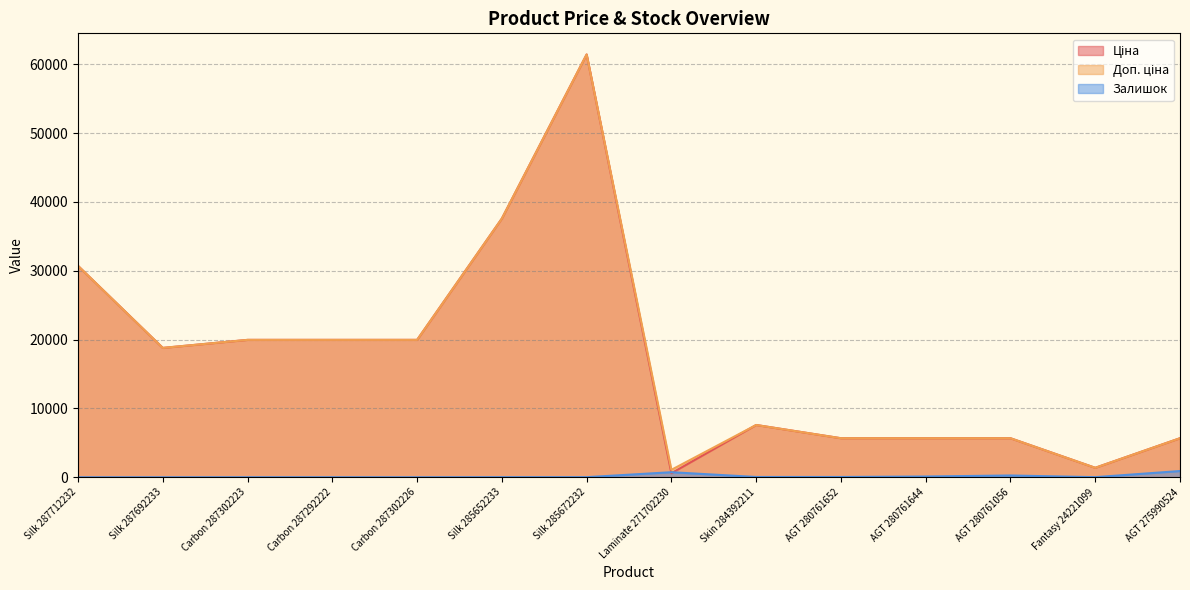

The value of Залишок at AGT 280761056 is 151.3. True or false?

False